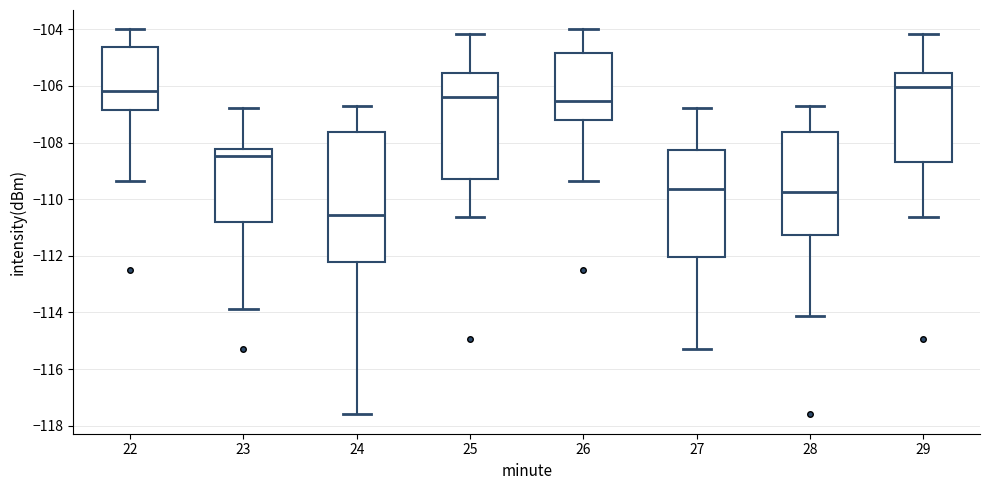

Reading left to right, transcribe this box plot: for each box, give where its median line is, the range the box spans, and where its two whiskers end, as read against the y-axis. The values are not printed on the chart, so give them approximately, as read against the axis.

22: median -106.2, box -106.8 to -104.6, whiskers -109.4 to -104.0
23: median -108.4, box -110.8 to -108.2, whiskers -113.8 to -106.8
24: median -110.6, box -112.2 to -107.6, whiskers -117.6 to -106.8
25: median -106.4, box -109.2 to -105.6, whiskers -110.6 to -104.2
26: median -106.6, box -107.2 to -104.8, whiskers -109.4 to -104.0
27: median -109.6, box -112.0 to -108.2, whiskers -115.4 to -106.8
28: median -109.8, box -111.2 to -107.6, whiskers -114.2 to -106.8
29: median -106.0, box -108.6 to -105.6, whiskers -110.6 to -104.2